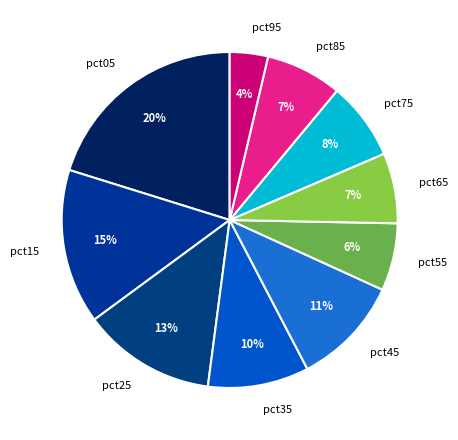

Does any single category account for the majority?

No